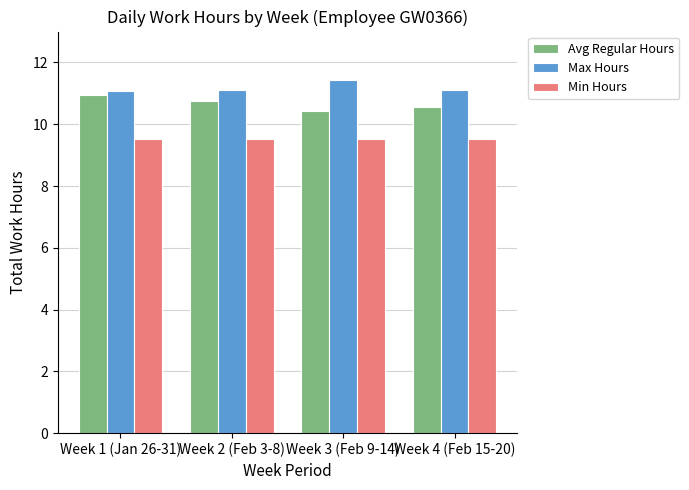

Count the number of categories in the chart.

4